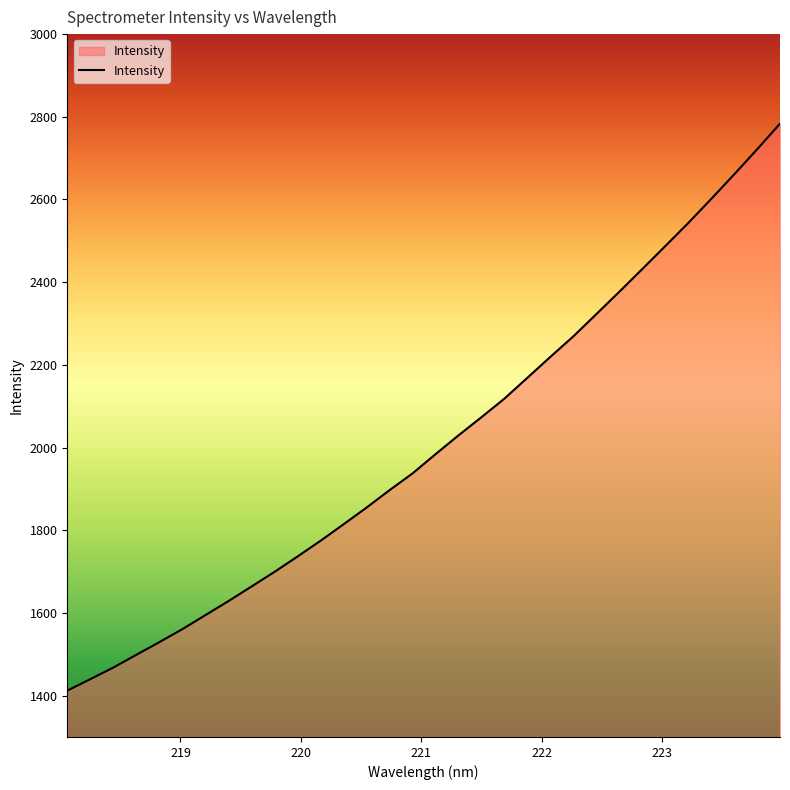

What is the smallest value displayed?

1412.1